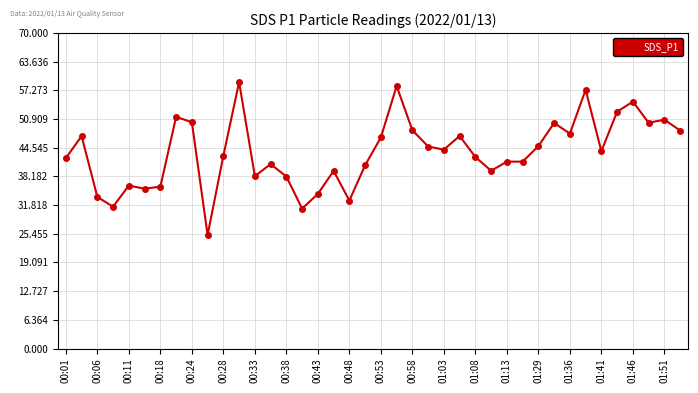

How many categories are shown in the chart?

40